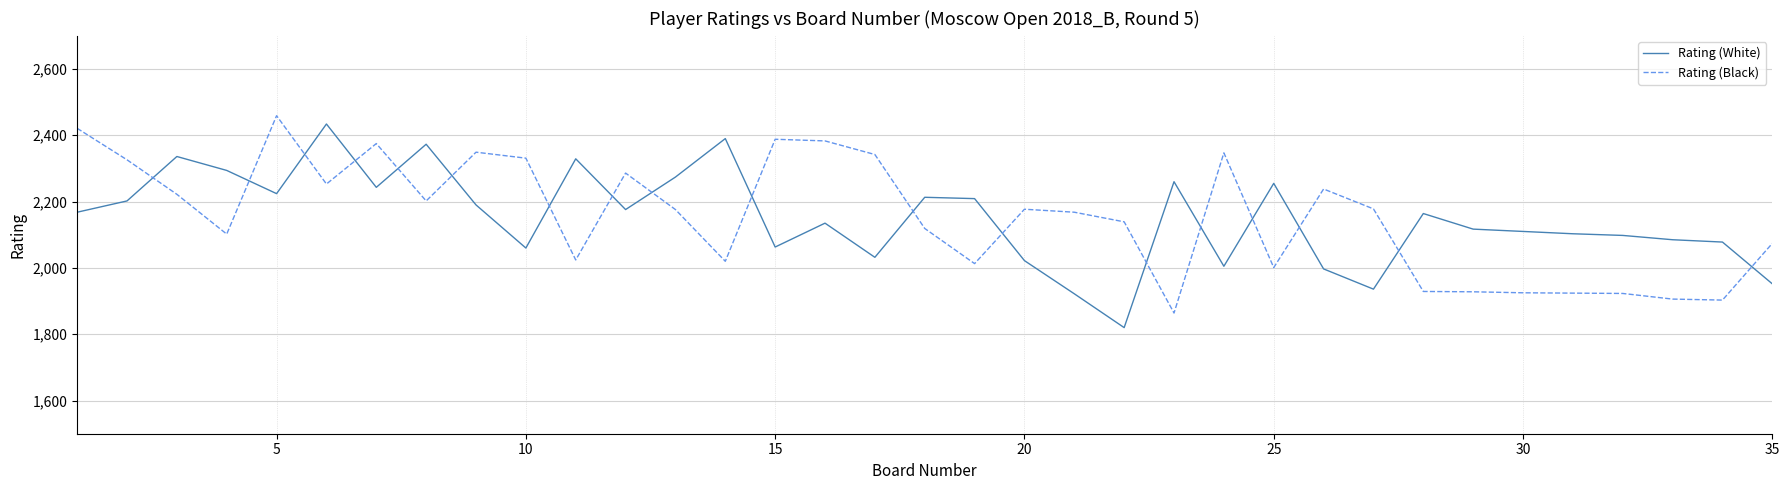

Which series ends up on top after the final intersection of Rating (White) and Rating (Black)?

Rating (Black)